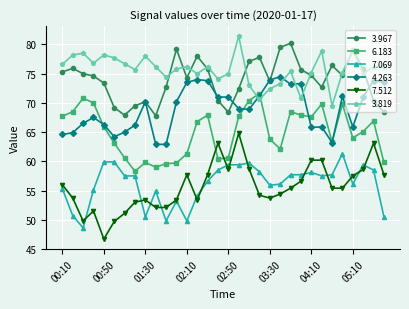

Which series has the largest total across all categories?

3.819